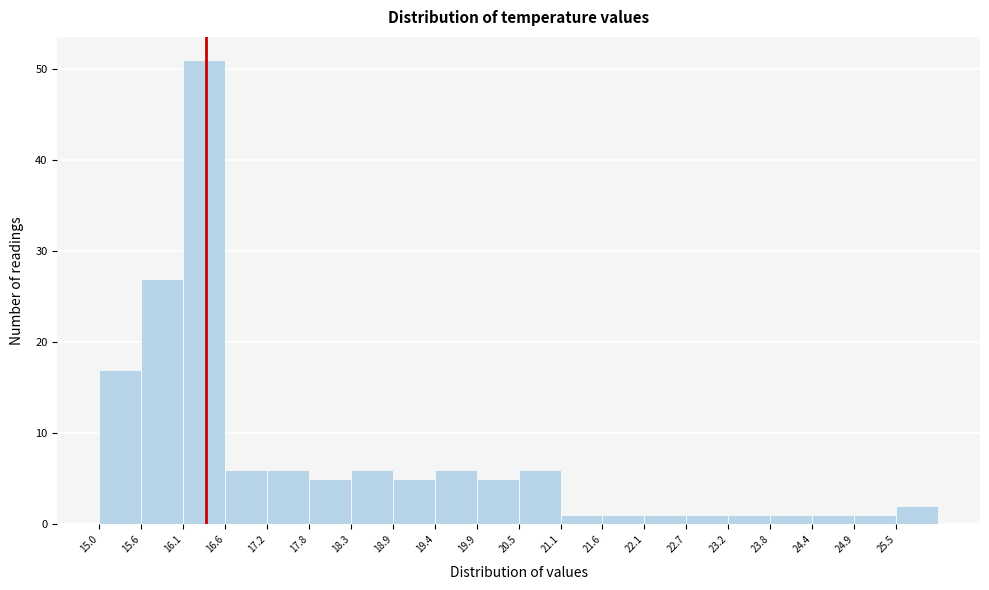

Reading left to right, list every bar in this chart as the range it spans on the x-axis followed by its height. Neither the bar edges nor the heights are printed on the chart, so give them approximately, as read against the axes.

15.00 to 15.55: 17
15.55 to 16.10: 27
16.10 to 16.65: 51
16.65 to 17.20: 6
17.20 to 17.75: 6
17.75 to 18.30: 5
18.30 to 18.85: 6
18.85 to 19.40: 5
19.40 to 19.95: 6
19.95 to 20.50: 5
20.50 to 21.05: 6
21.05 to 21.60: 1
21.60 to 22.15: 1
22.15 to 22.70: 1
22.70 to 23.25: 1
23.25 to 23.80: 1
23.80 to 24.35: 1
24.35 to 24.90: 1
24.90 to 25.45: 1
25.45 to 26.00: 2